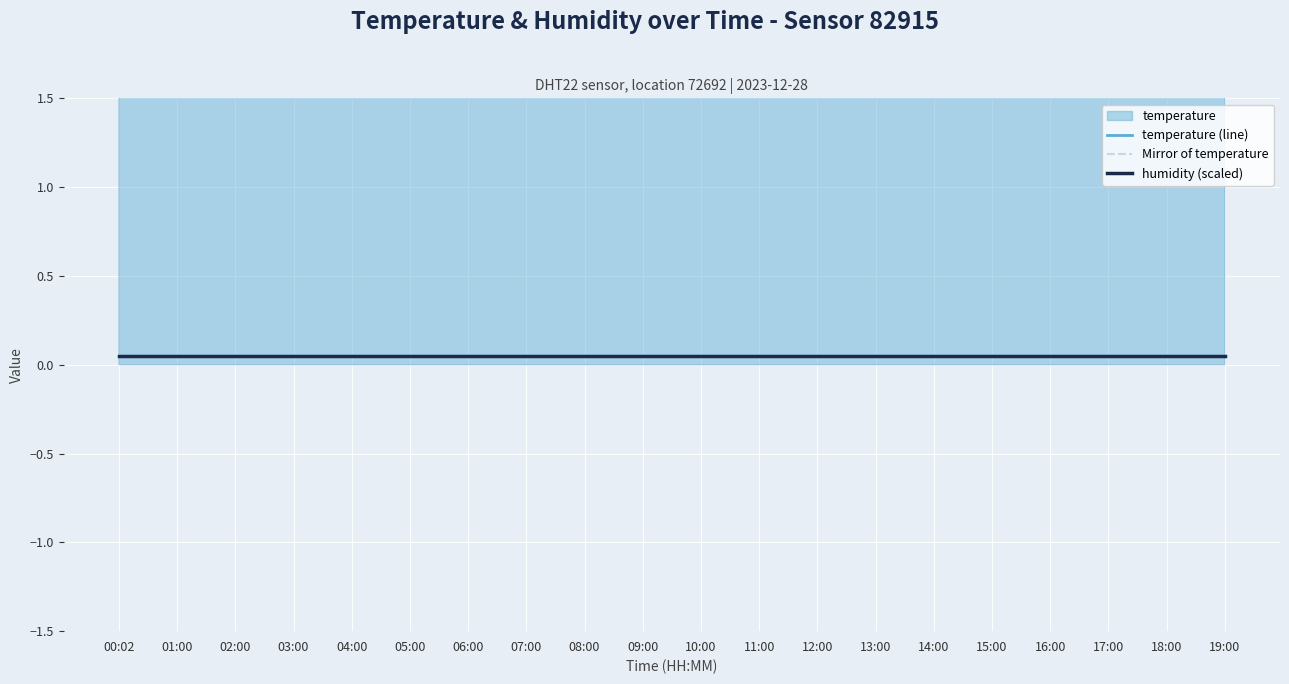

Read the humidity (scaled) value at 04:00.

0.1